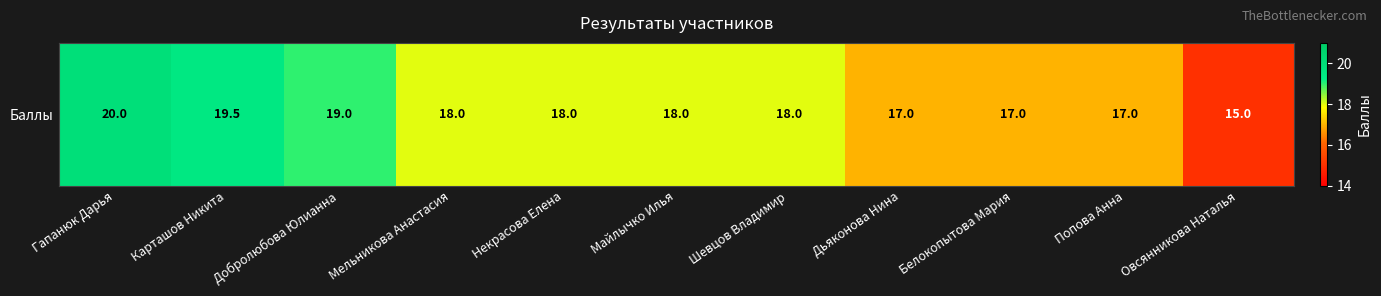

List the labels in order of value, smallest first.

Овсянникова Наталья, Дьяконова Нина, Белокопытова Мария, Попова Анна, Мельникова Анастасия, Некрасова Елена, Майлычко Илья, Шевцов Владимир, Добролюбова Юлианна, Карташов Никита, Гапанюк Дарья